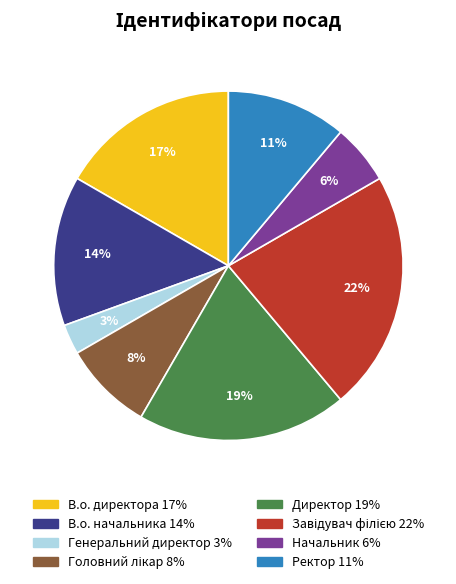

The В.о. директора slice represents 17% of the pie. True or false?

True